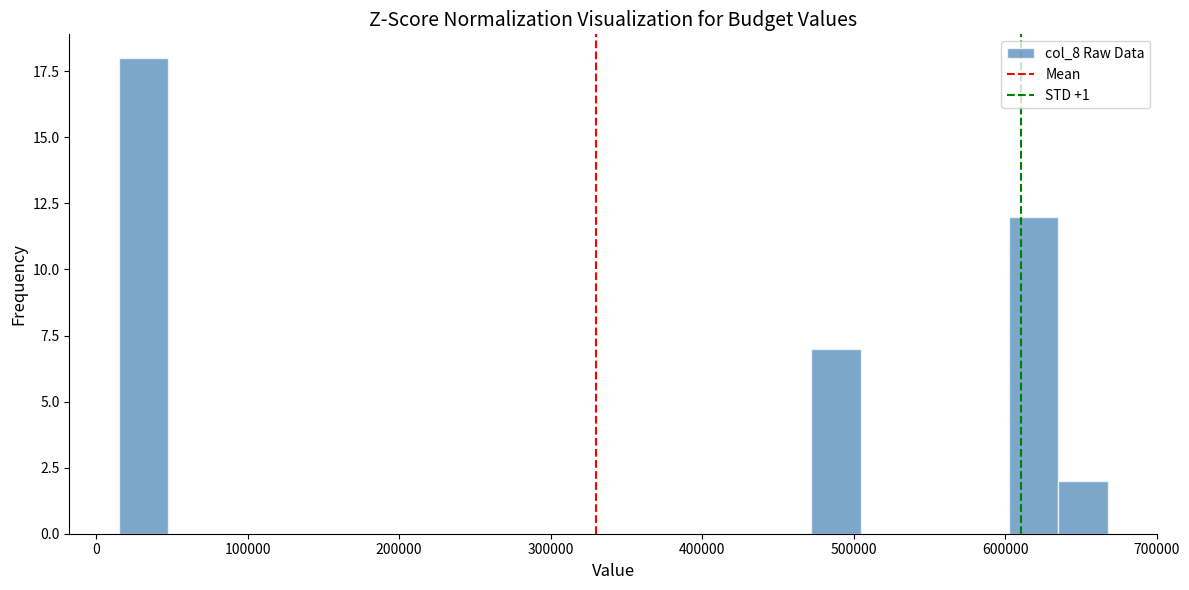

Read against the x-axis, roughly where is the centre of the tallest bar?

30000